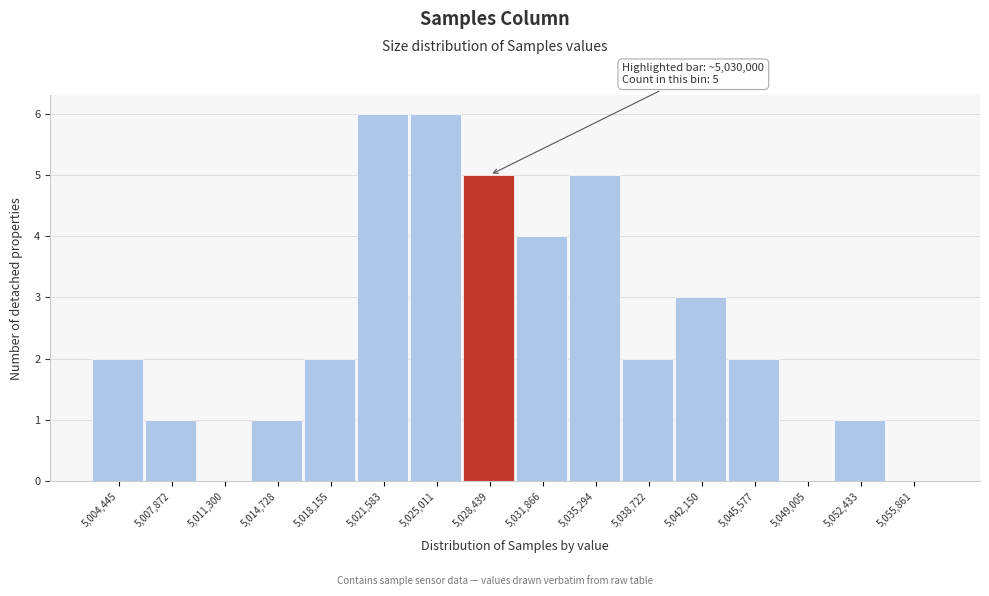

Reading right to left, extract all data points from this chart.

5,055,861=0	5,052,433=1	5,049,005=0	5,045,577=2	5,042,150=3	5,038,722=2	5,035,294=5	5,031,866=4	5,028,439=5	5,025,011=6	5,021,583=6	5,018,155=2	5,014,728=1	5,011,300=0	5,007,872=1	5,004,445=2